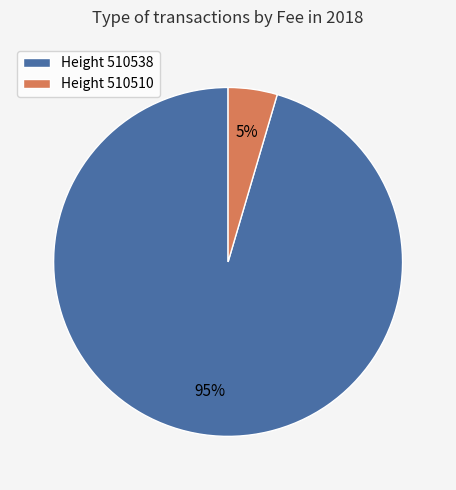

Which has a higher value, Height 510538 or Height 510510?

Height 510538